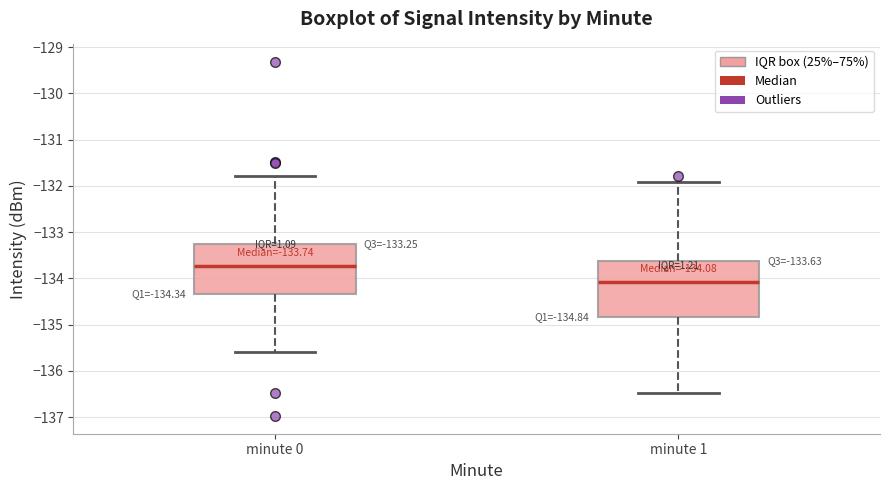

Which box's median line is the lowest?

minute 1